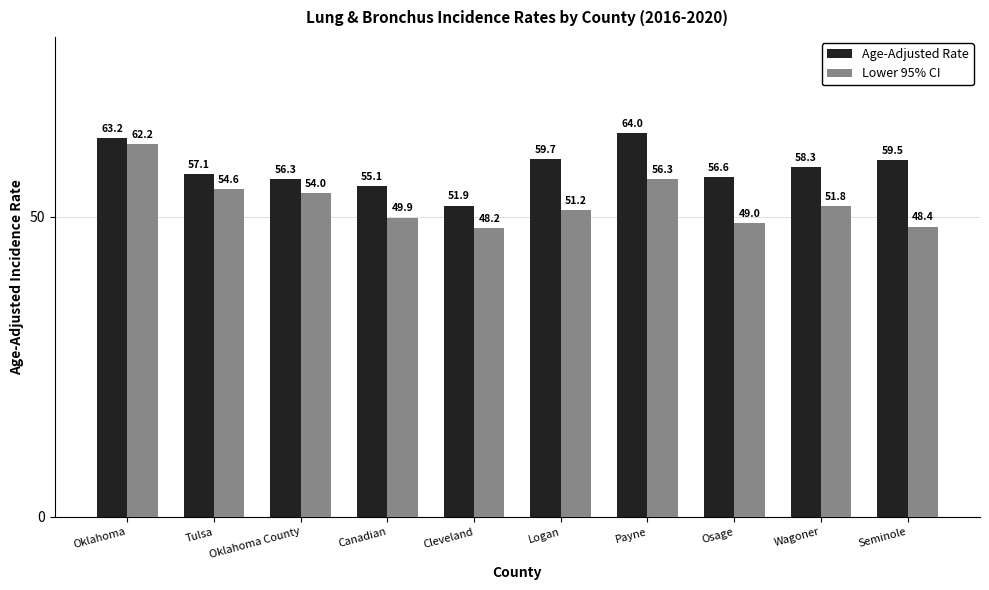

Reading left to right, what are all the values shown in this chart?

Age-Adjusted Rate: 63.2	57.1	56.3	55.1	51.9	59.7	64.0	56.6	58.3	59.5
Lower 95% CI: 62.2	54.6	54.0	49.9	48.2	51.2	56.3	49.0	51.8	48.4